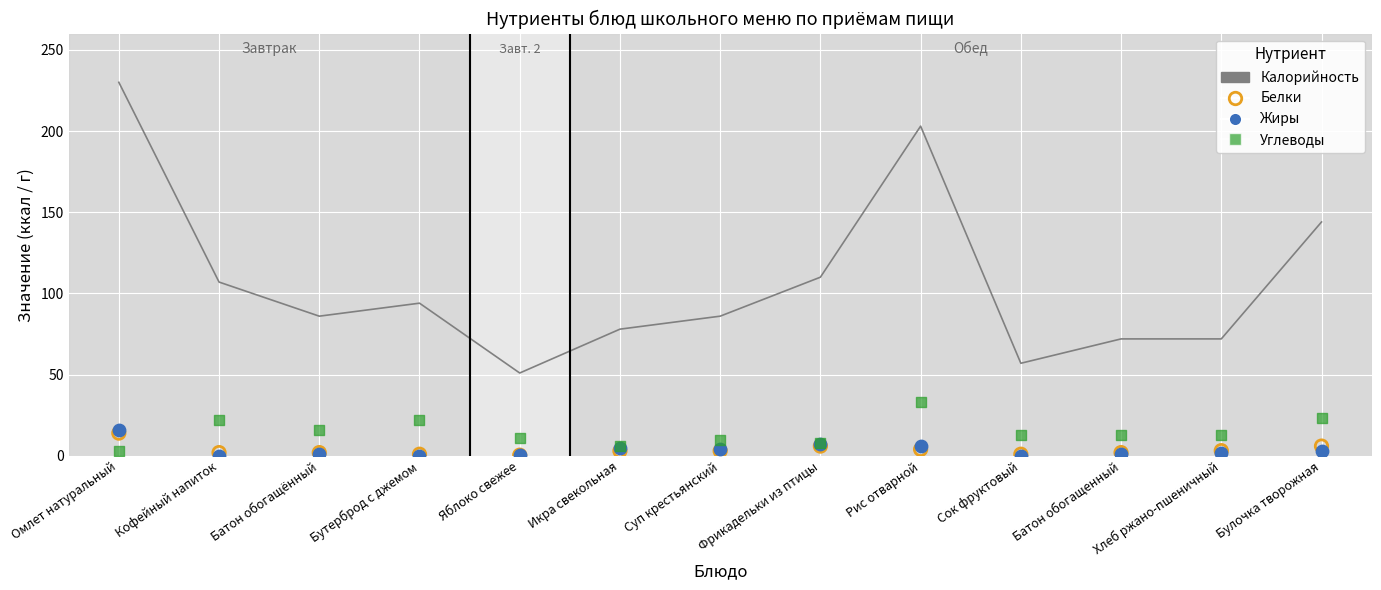

Which series contains the highest Y value?

Калорийность